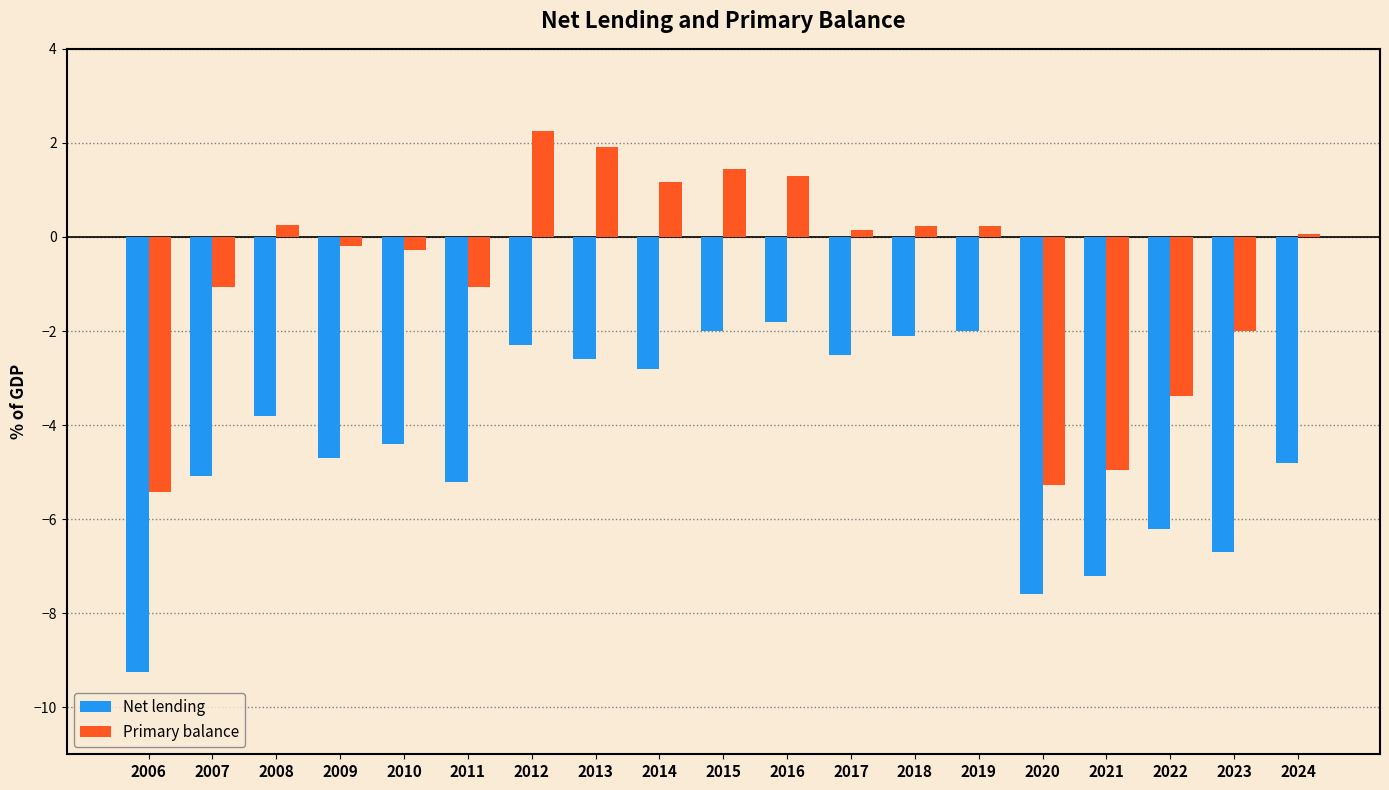

Rank the series by their maximum value, from highest to lowest.

Primary balance, Net lending